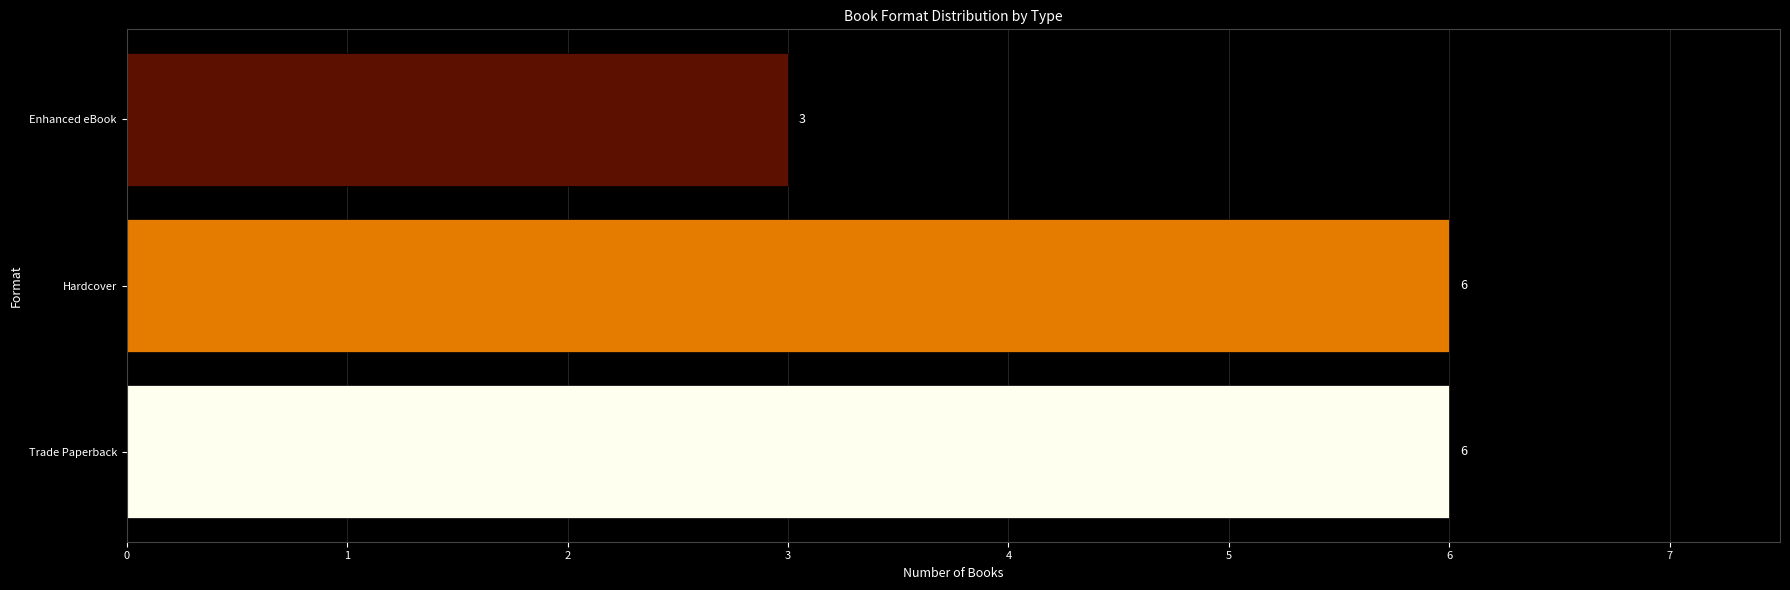

Reading top to bottom, transcribe all the data shown in this chart.

Enhanced eBook=3	Hardcover=6	Trade Paperback=6